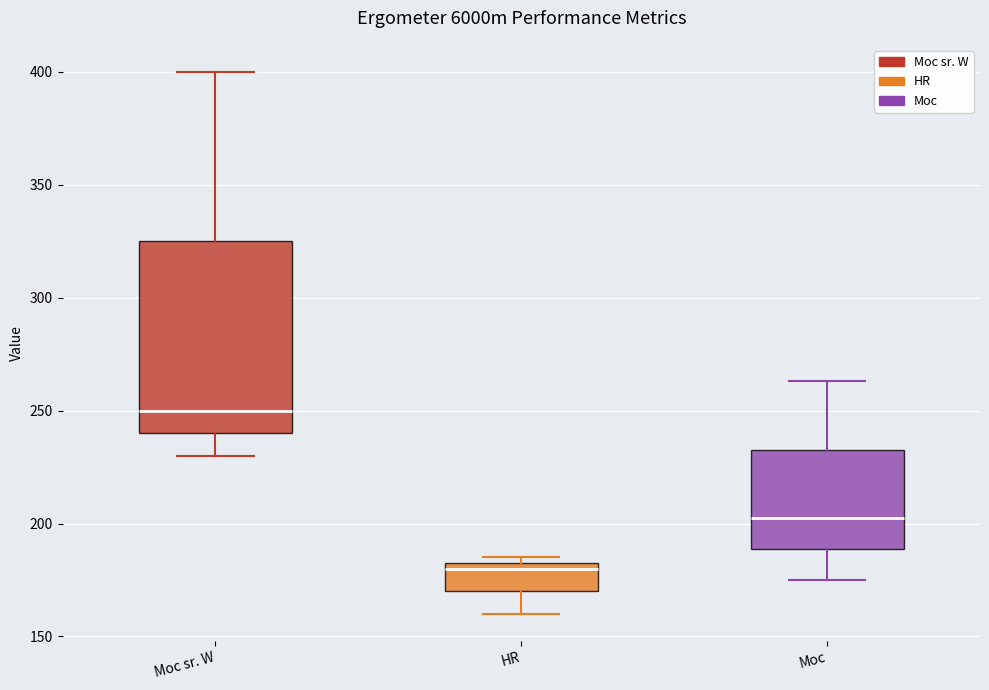

Reading left to right, read every box against the y-axis: the position of its median line, the range the box covers, and the ends of its whiskers. The values are not printed on the chart, so give them approximately, as read against the axis.

Moc sr. W: median 250, box 240 to 325, whiskers 230 to 400
HR: median 180, box 170 to 185, whiskers 160 to 185 (just above the box's upper edge)
Moc: median 205, box 190 to 235, whiskers 175 to 265